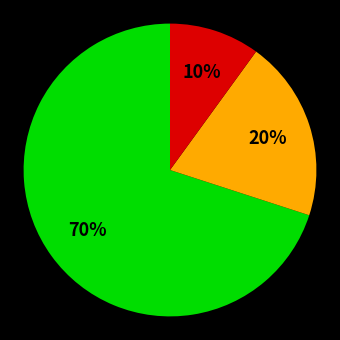

To the nearest percent, what is the average slice percentage?

33%